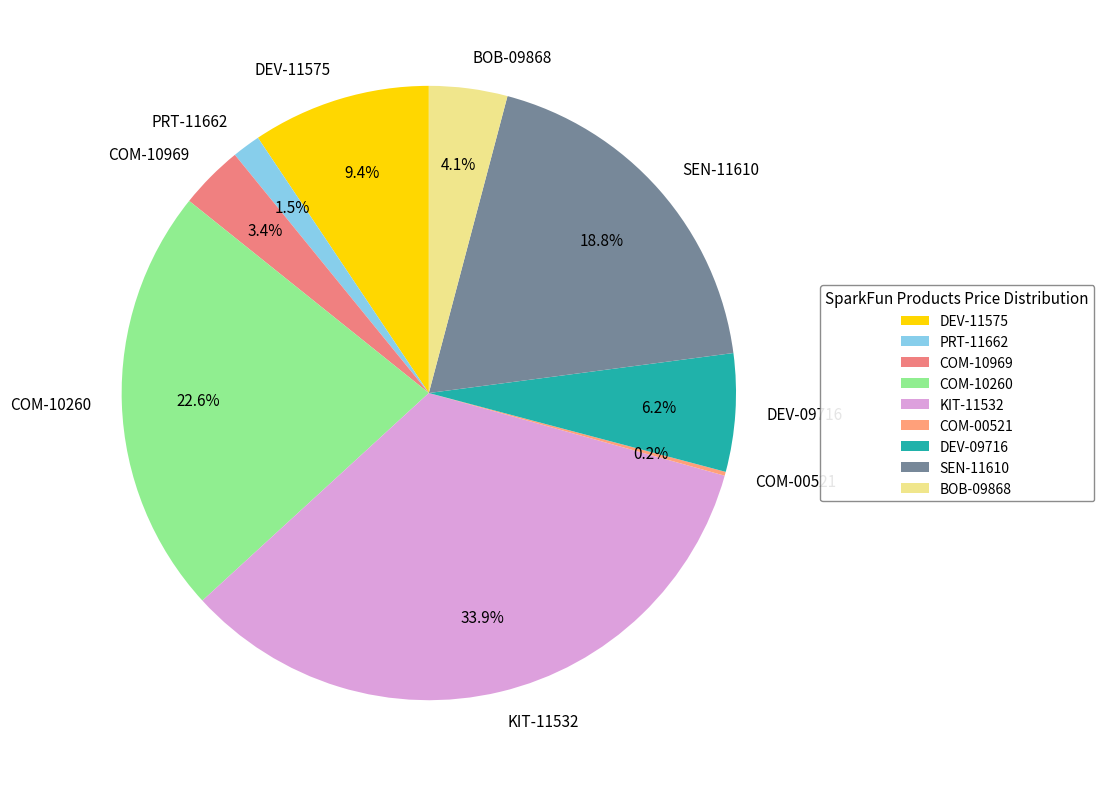

Is the sum of COM-10969 and KIT-11532 greater than half?

No